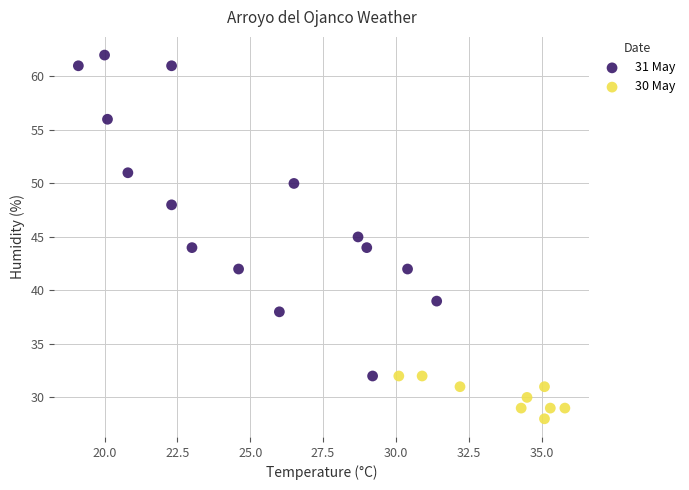

Which series contains the lowest Y value?

30 May